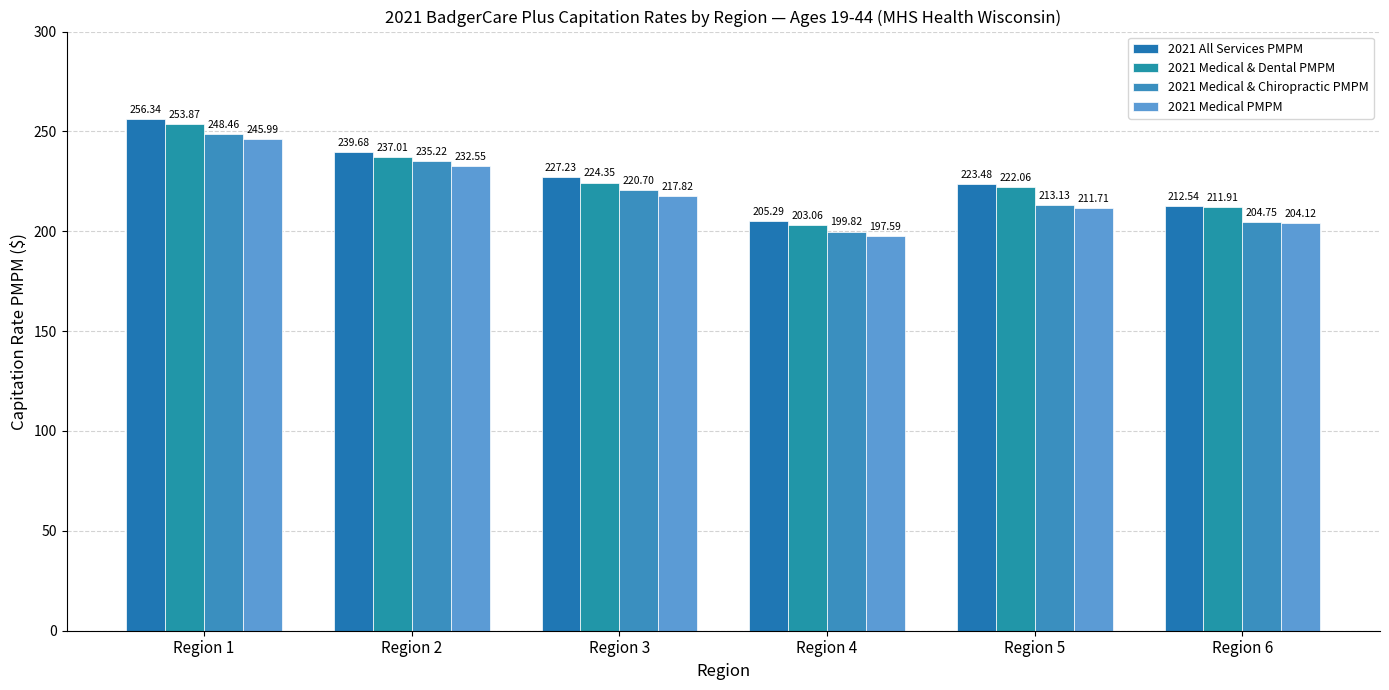

Count the number of categories in the chart.

6